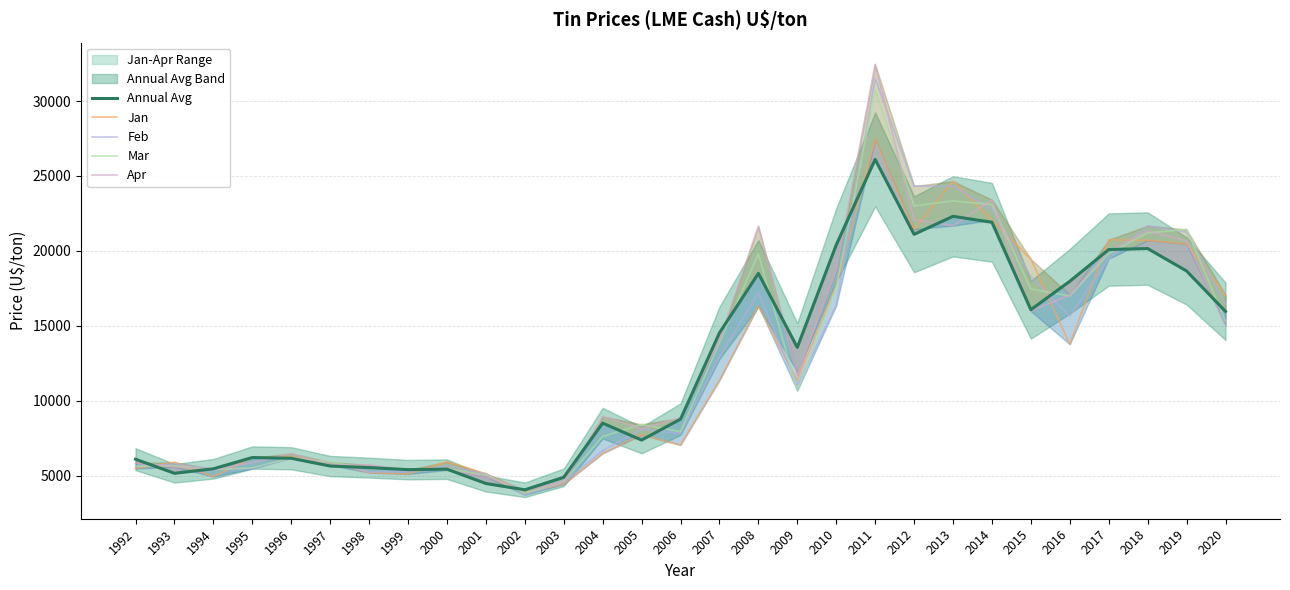

Between 1992 and 1994, which series saw the biggest shift?

Annual Avg